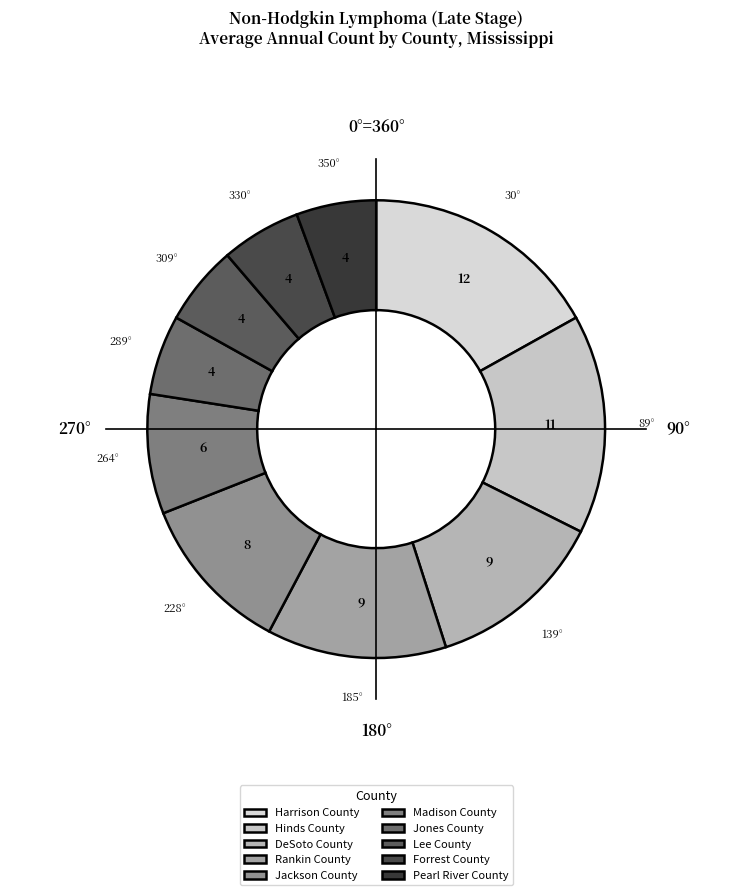

The Rankin County slice represents 13% of the pie. True or false?

True